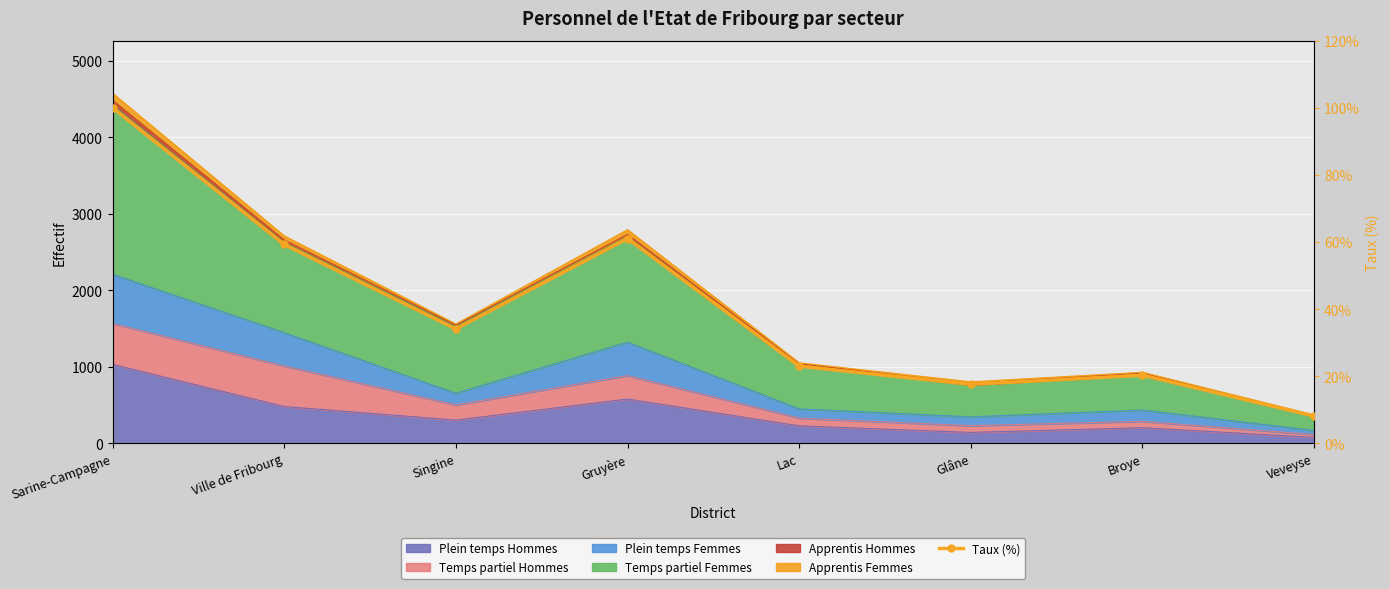

What is the change in value from Ville de Fribourg to Veveyse?

-51.2